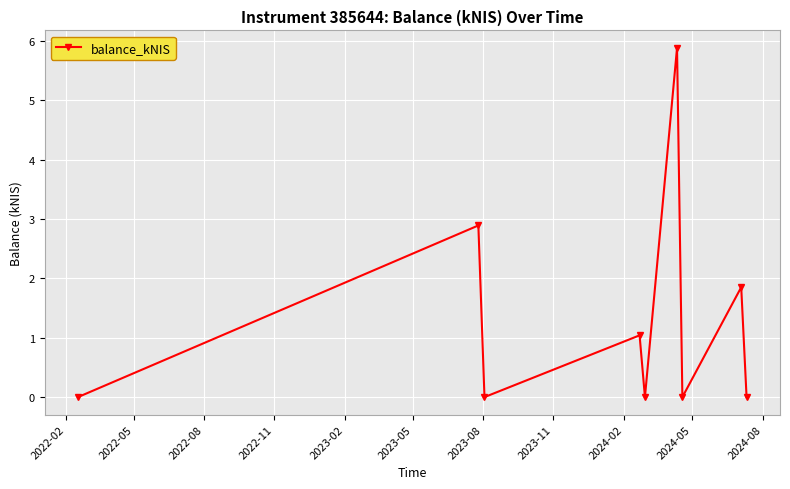

True or false: there are more than 2 points higher than both neighbors.

True